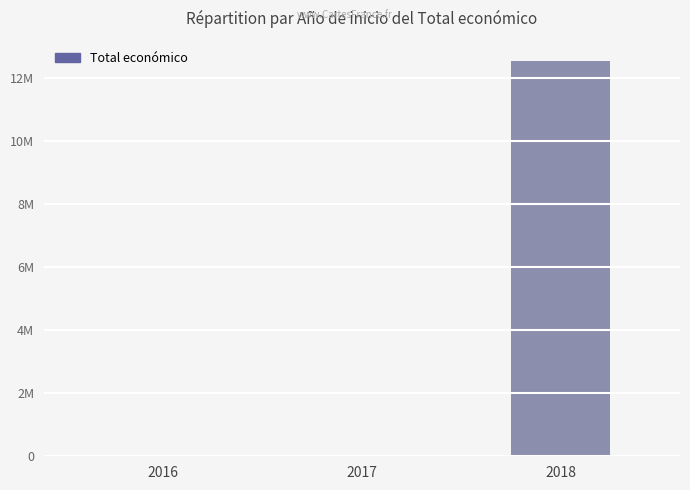

Are the bars horizontal?

No